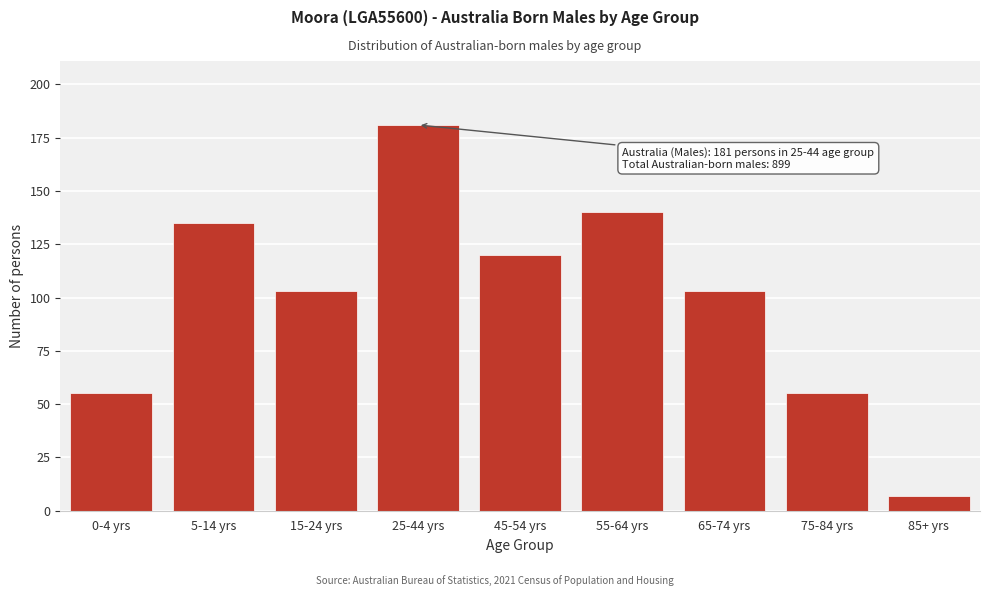

Reading left to right, extract all data points from this chart.

0-4 yrs=55	5-14 yrs=135	15-24 yrs=103	25-44 yrs=181	45-54 yrs=120	55-64 yrs=140	65-74 yrs=103	75-84 yrs=55	85+ yrs=7